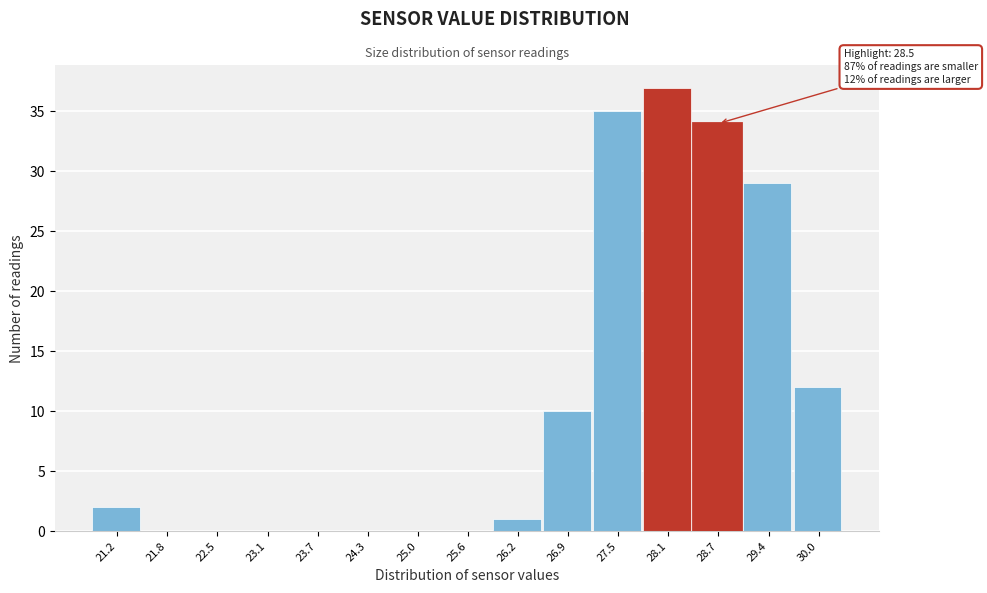

Over which range of the x-axis is the bar tallest?

27.8 to 28.4